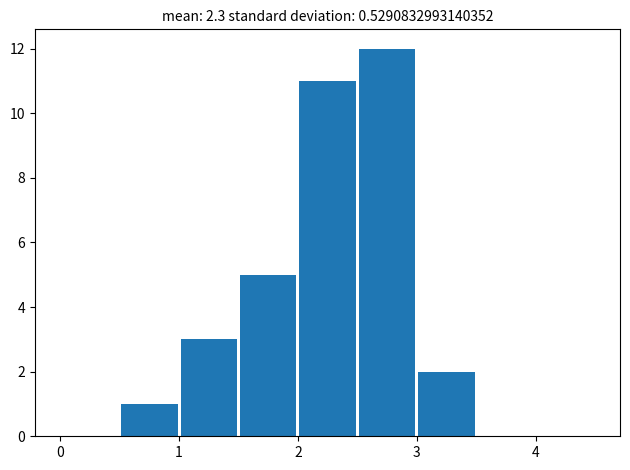

Reading left to right, transcribe this chart: for each bar, give the range it covers on the x-axis and its height. The values are not printed on the chart, so give them approximately, as read against the axis.

0.0 to 0.5: 0
0.5 to 1.0: 1
1.0 to 1.5: 3
1.5 to 2.0: 5
2.0 to 2.5: 11
2.5 to 3.0: 12
3.0 to 3.5: 2
3.5 to 4.0: 0
4.0 to 4.5: 0